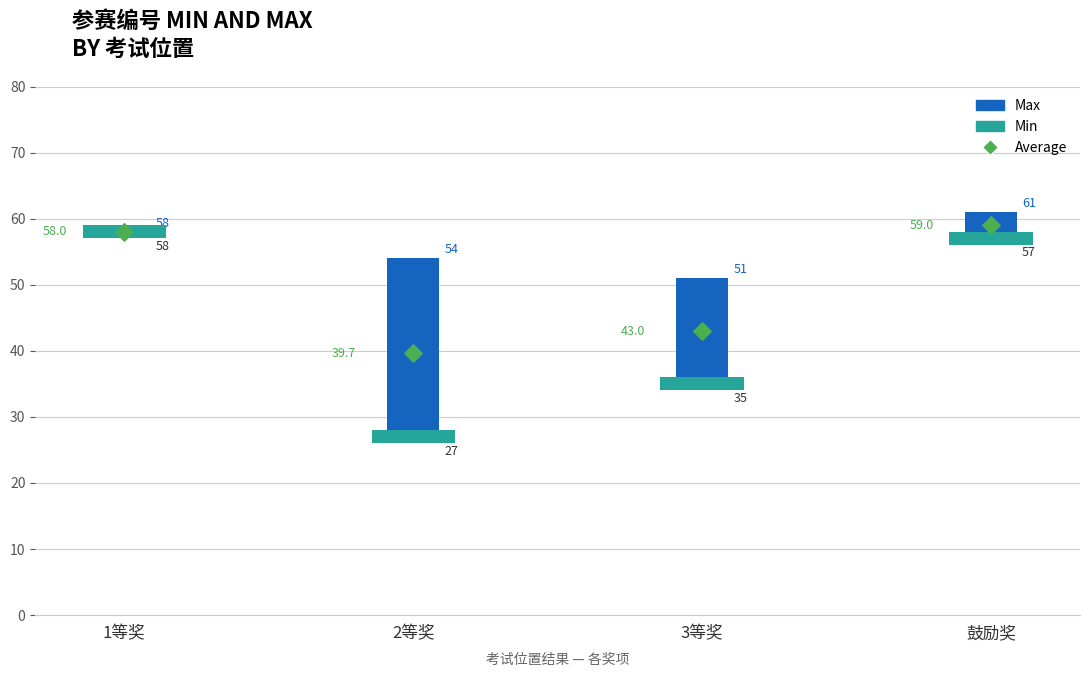

Is the value of 参赛编号(Min) at 3等奖 greater than the value of 参赛编号(Max) at 2等奖?

No